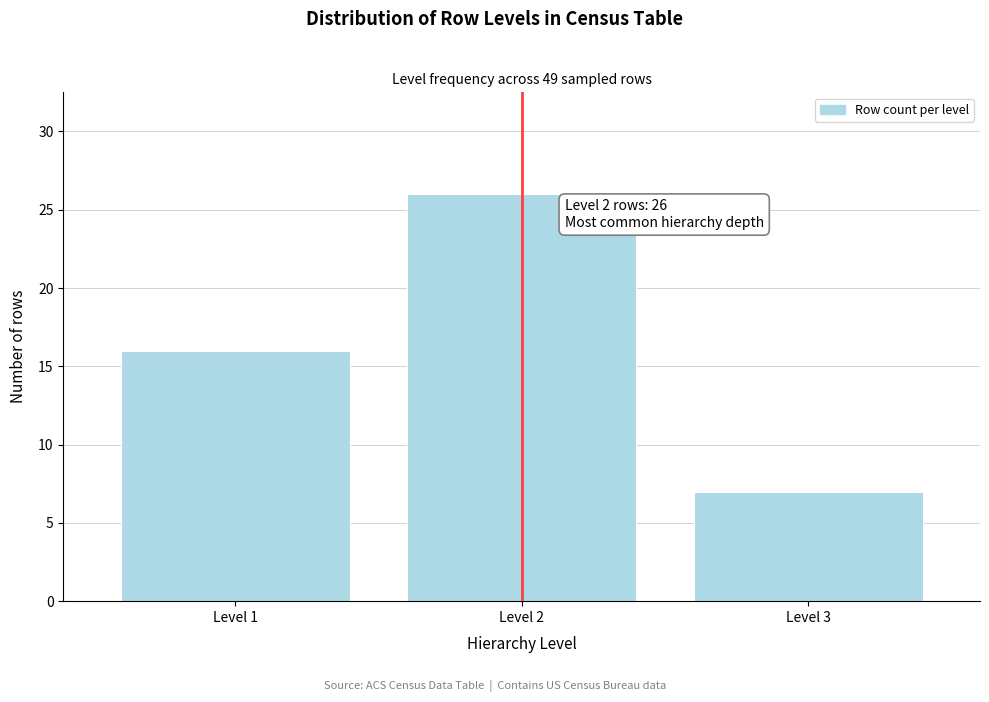

Reading left to right, what are all the values shown in this chart?

Level 1=16	Level 2=26	Level 3=7